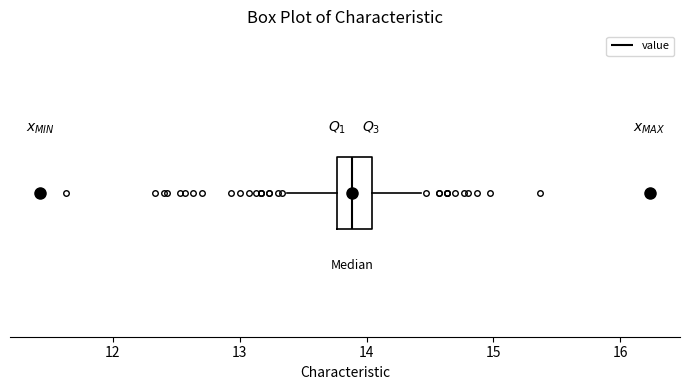

Read this box plot against the x-axis: the position of the median line, the range covered by the box, and the ends of both whiskers. The values are not printed on the chart, so give them approximately, as read against the axis.

median 13.9, box 13.8 to 14.0, whiskers 13.4 to 14.4